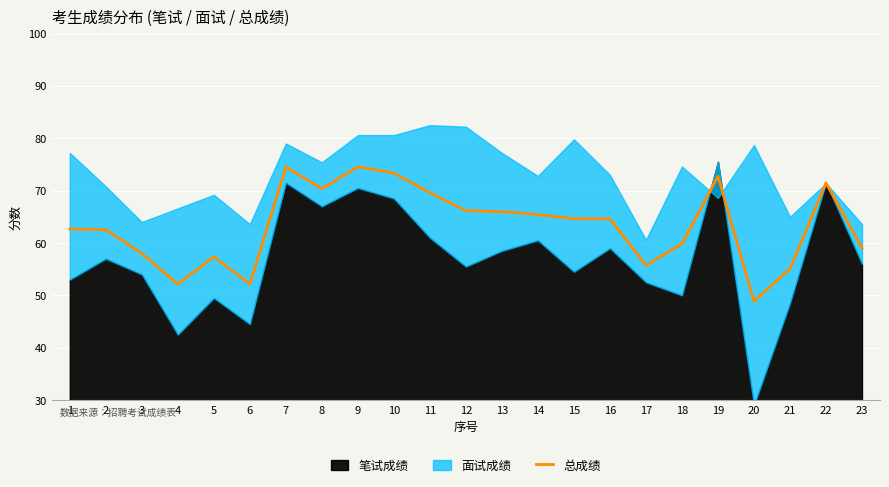

What is the approximate value at 20?

48.9